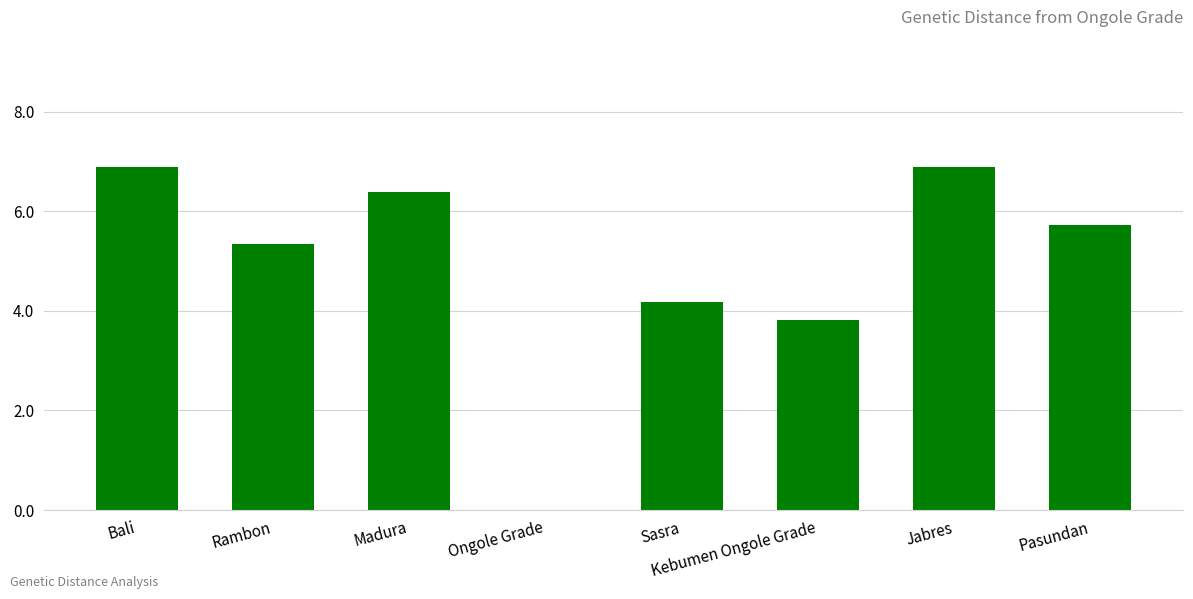

What is the average value?

4.9